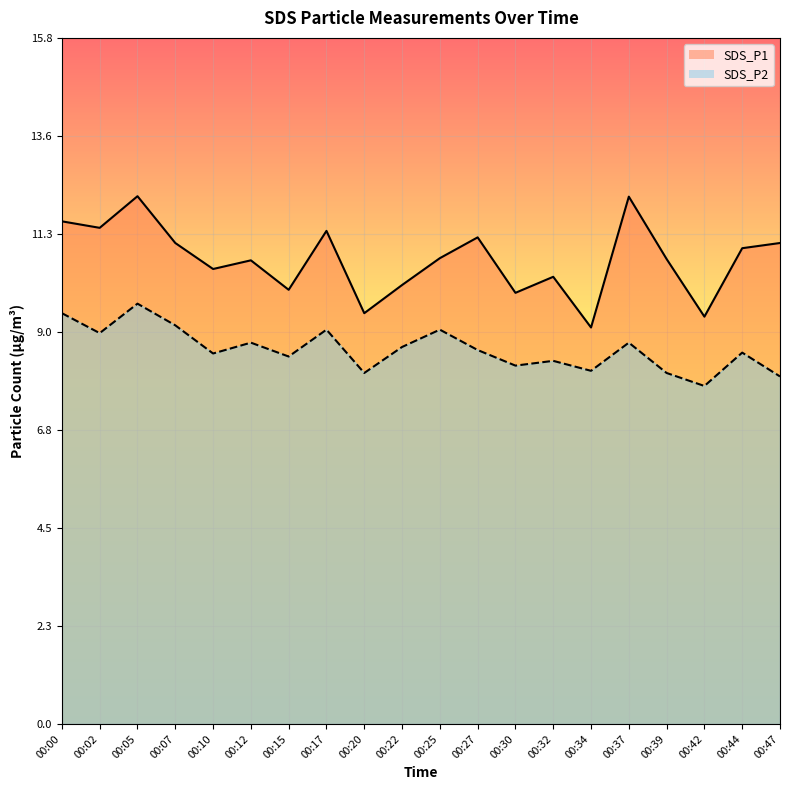

What is the difference between the second highest and minimum values in the SDS_P1 series?

3.0